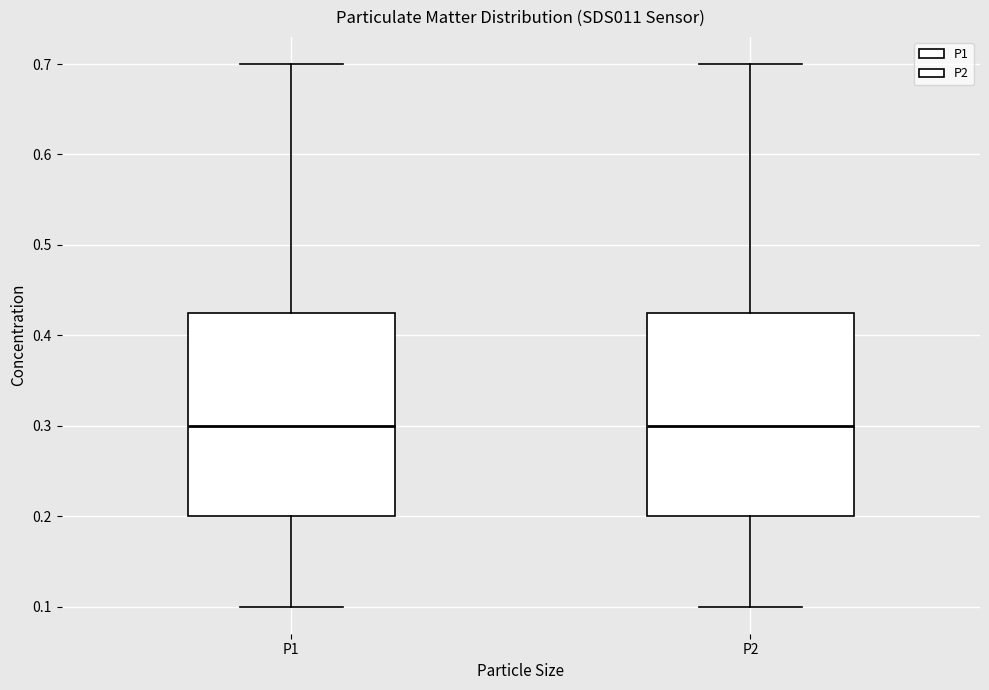

Reading left to right, read every box against the y-axis: the position of its median line, the range the box covers, and the ends of its whiskers. The values are not printed on the chart, so give them approximately, as read against the axis.

P1: median 0.30, box 0.20 to 0.43, whiskers 0.10 to 0.70
P2: median 0.30, box 0.20 to 0.43, whiskers 0.10 to 0.70